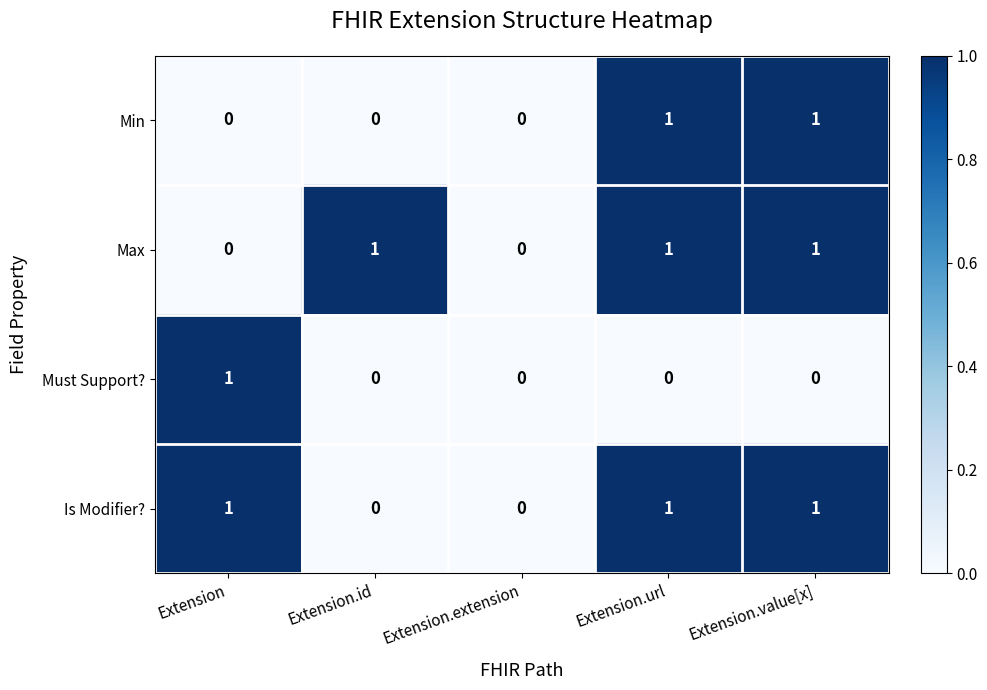

How many Min values are between 0 and 1?

5